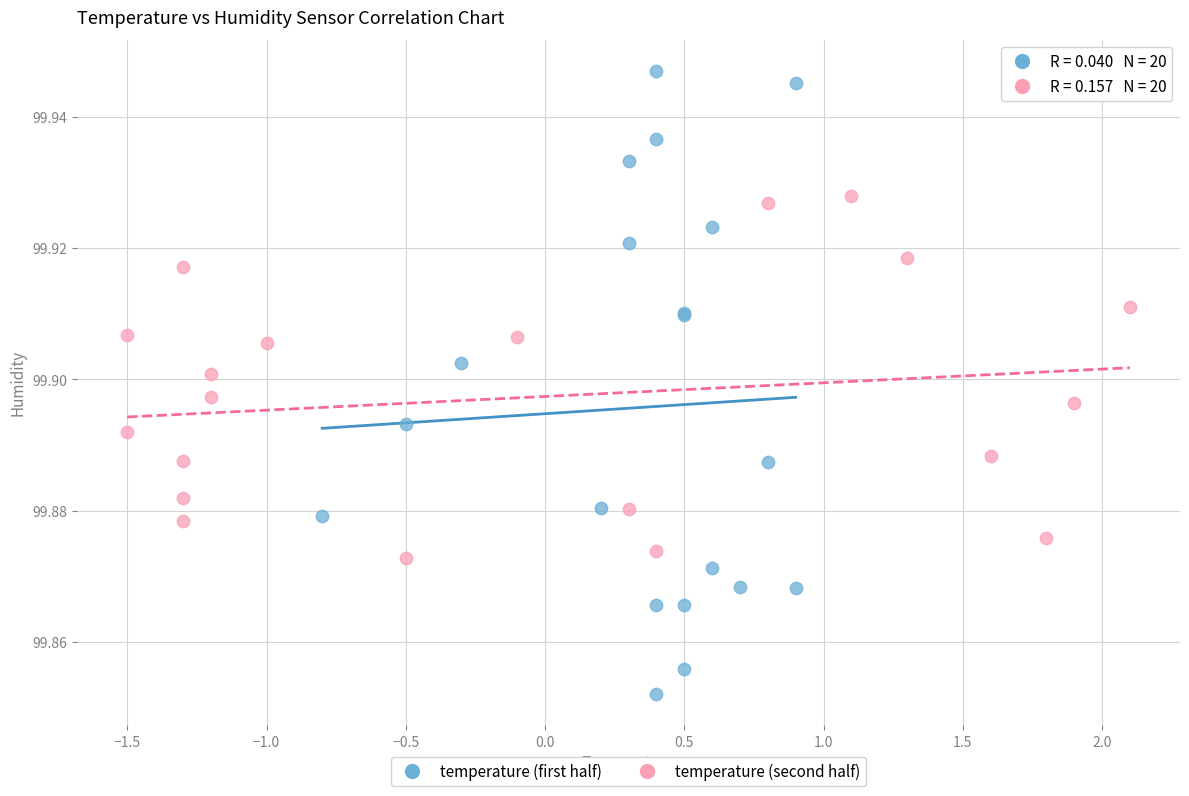

Which series has the widest spread of Y values?

temperature (first half)